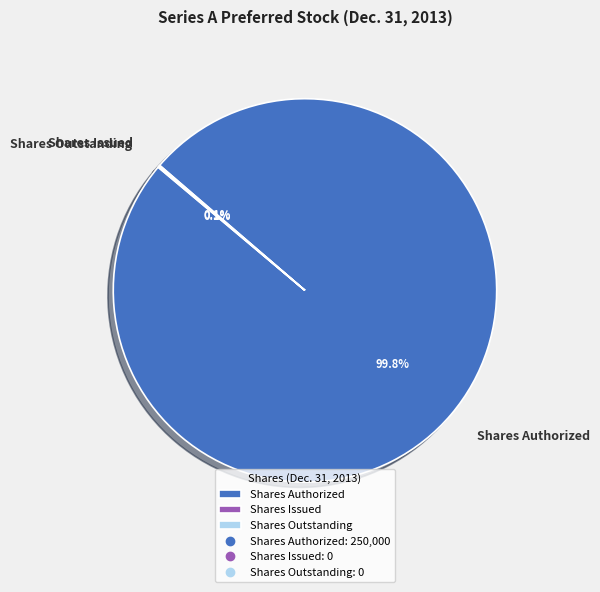

Which category accounts for the majority?

Shares Authorized